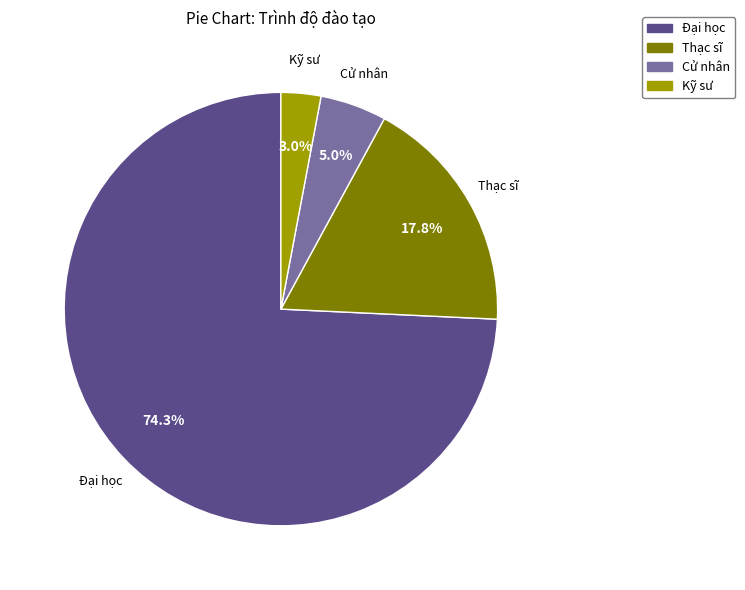

Combined, what portion of the pie is Cử nhân and Đại học?

79.2%